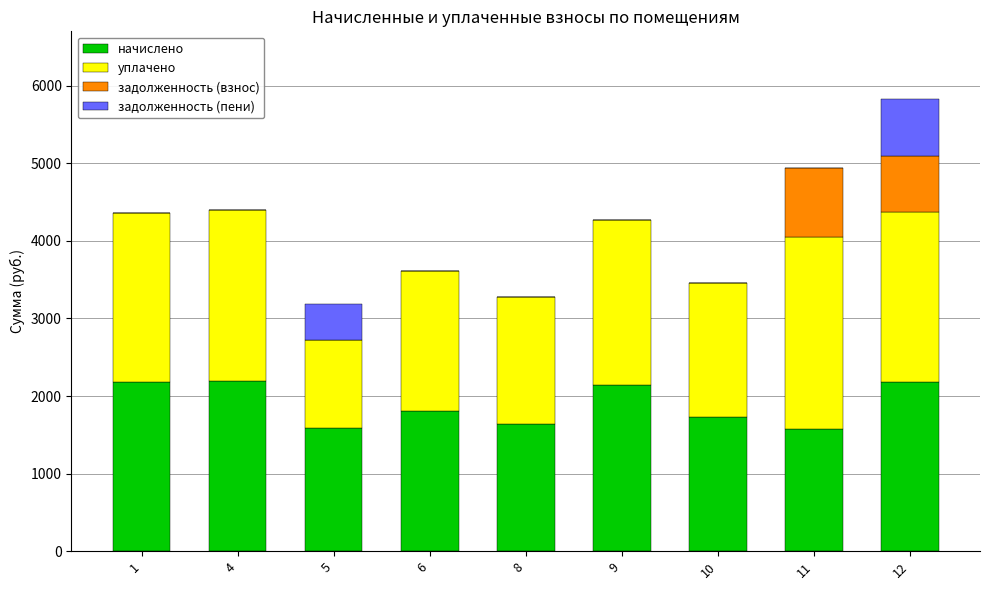

The value of начислено at 10 is 1730.3. True or false?

True